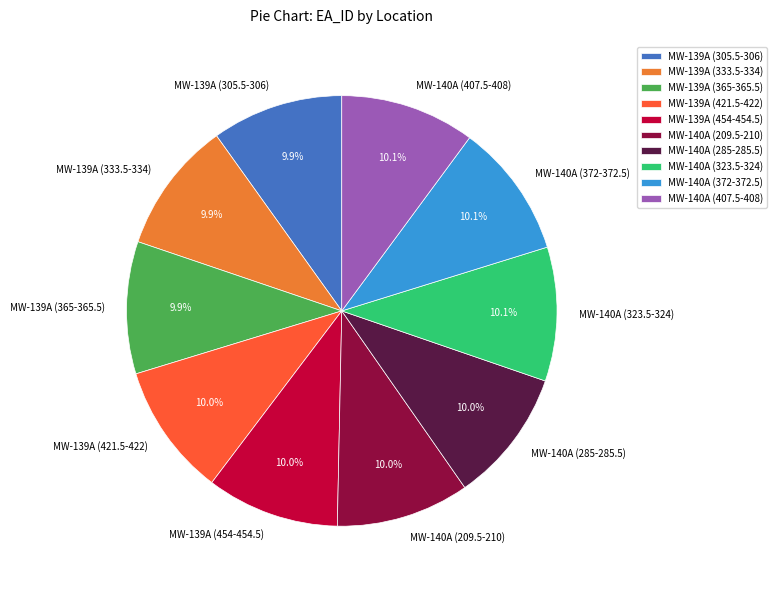

Does any single category account for the majority?

No